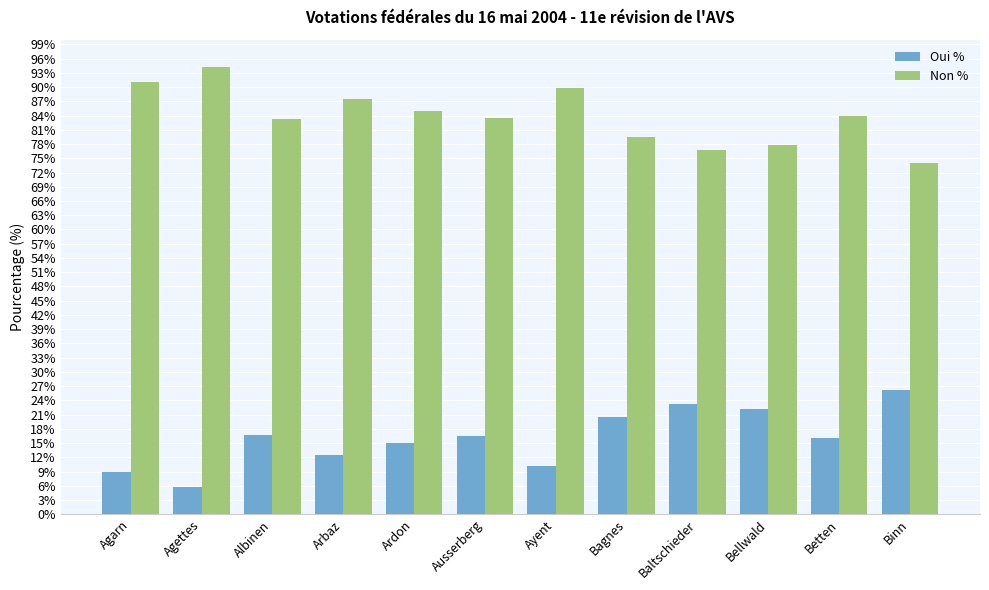

What is the difference between the highest and lowest values at Betten?

68.0